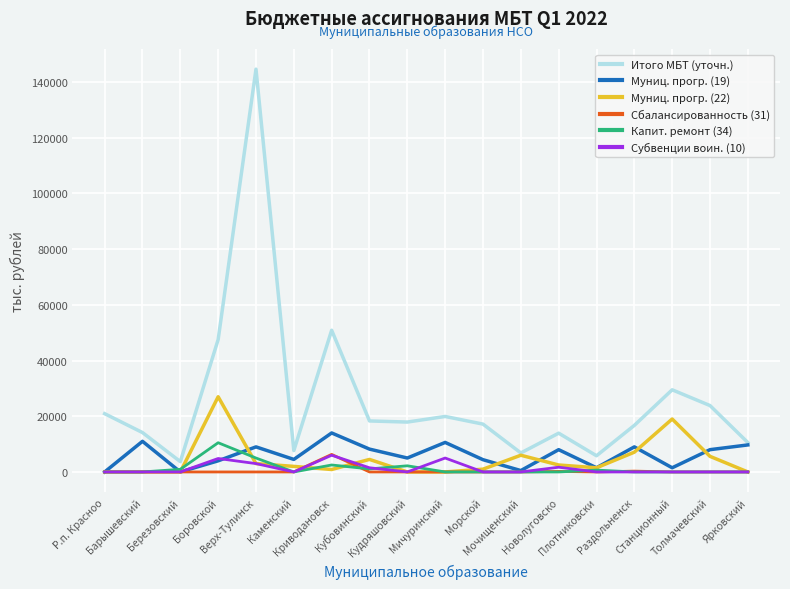

True or false: Сбалансированность (31) and Капит. ремонт (34) intersect in this chart.

True